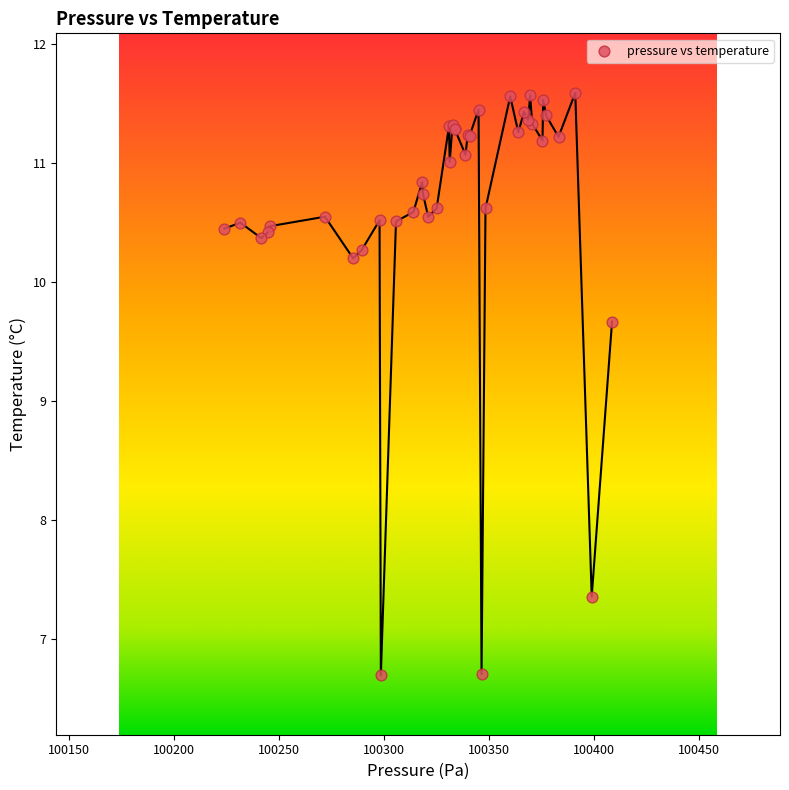

What Y value in the scatter plot is closest to 9?

9.7